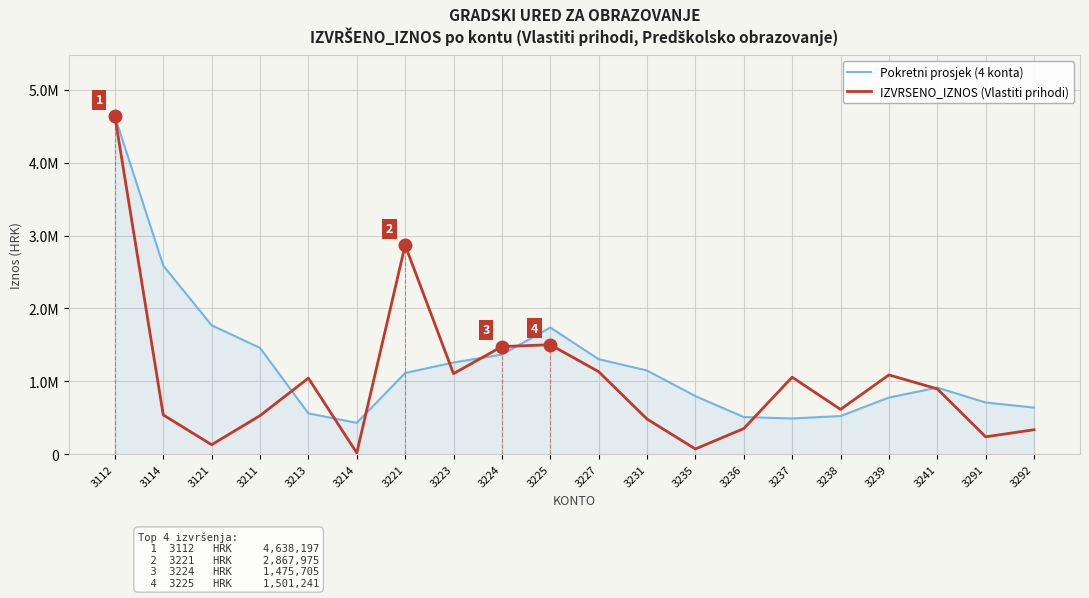

What is the minimum value for IZVRSENO_IZNOS (Vlastiti prihodi)?

15870.0